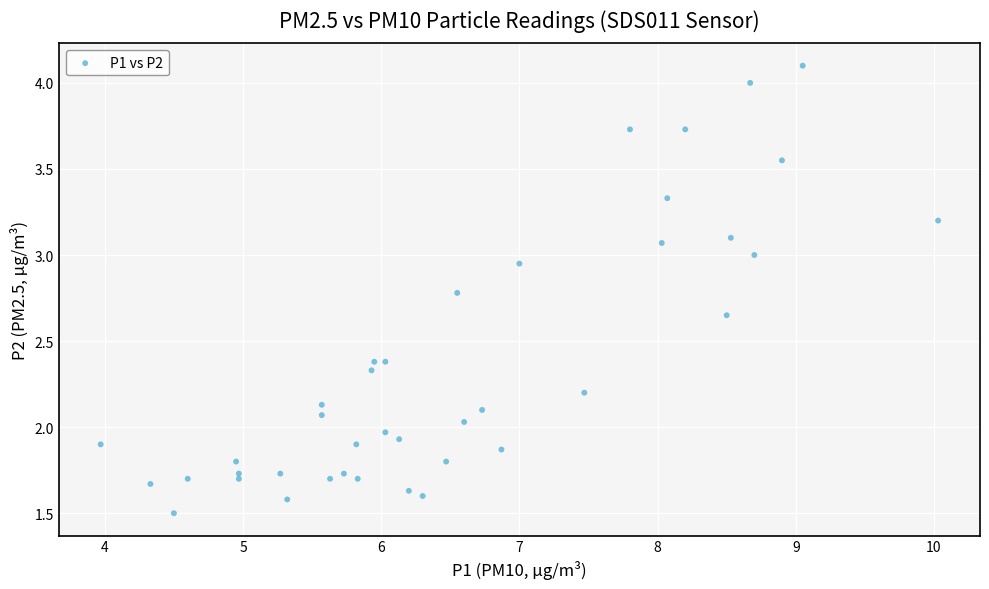

What is the range of X values (max minus min)?

6.1